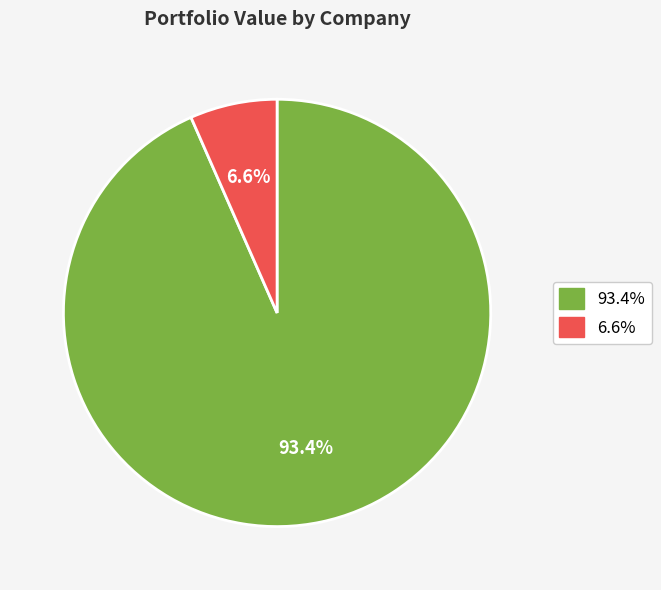

True or false: PJT PARTNERS INC accounts for 17% of the total.

False